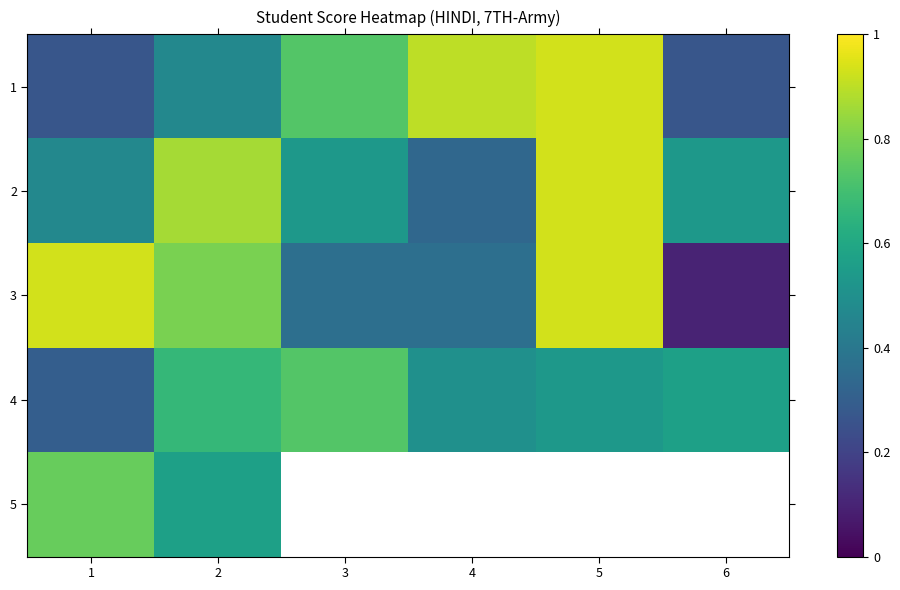

The value of 5 at 2 is 1.0. True or false?

False